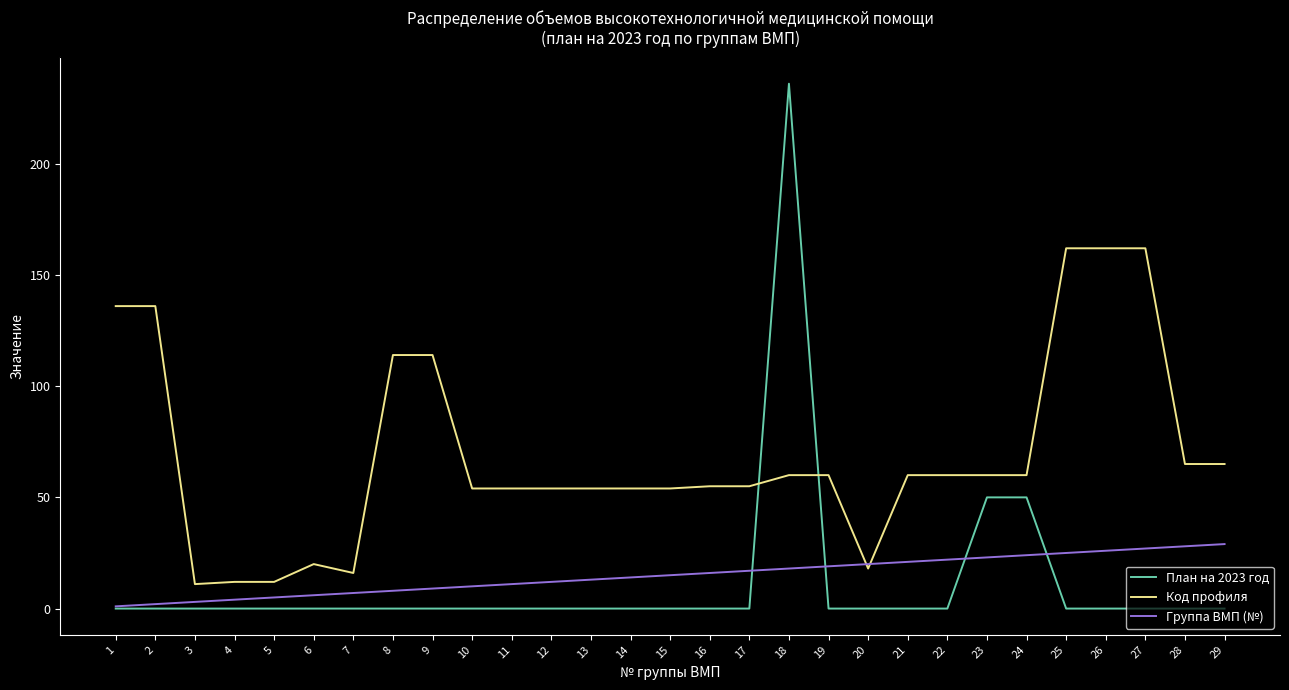

What is the spread (max minus min) of values at 16?

55